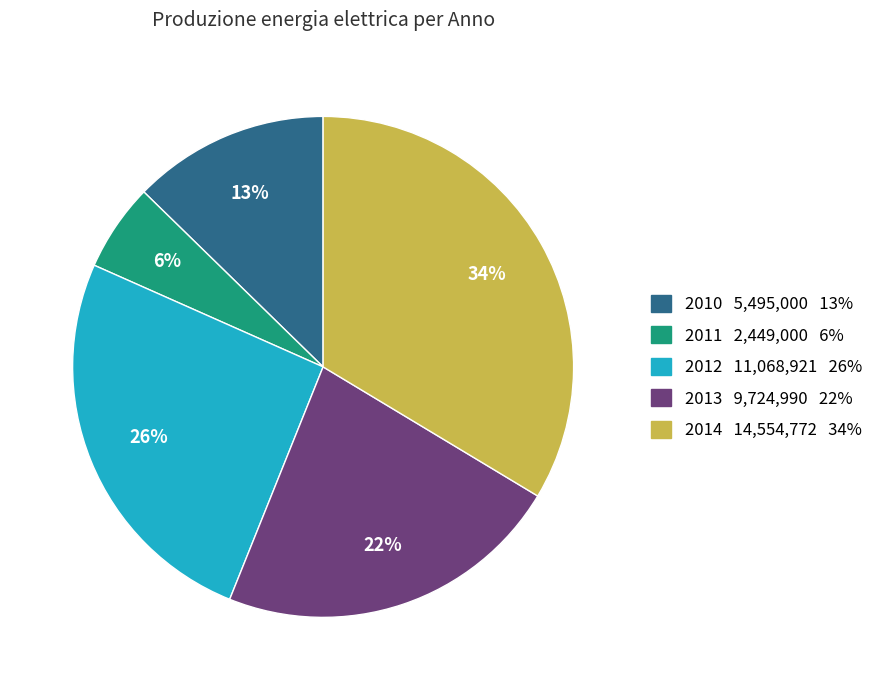

How many segments does this pie chart have?

5